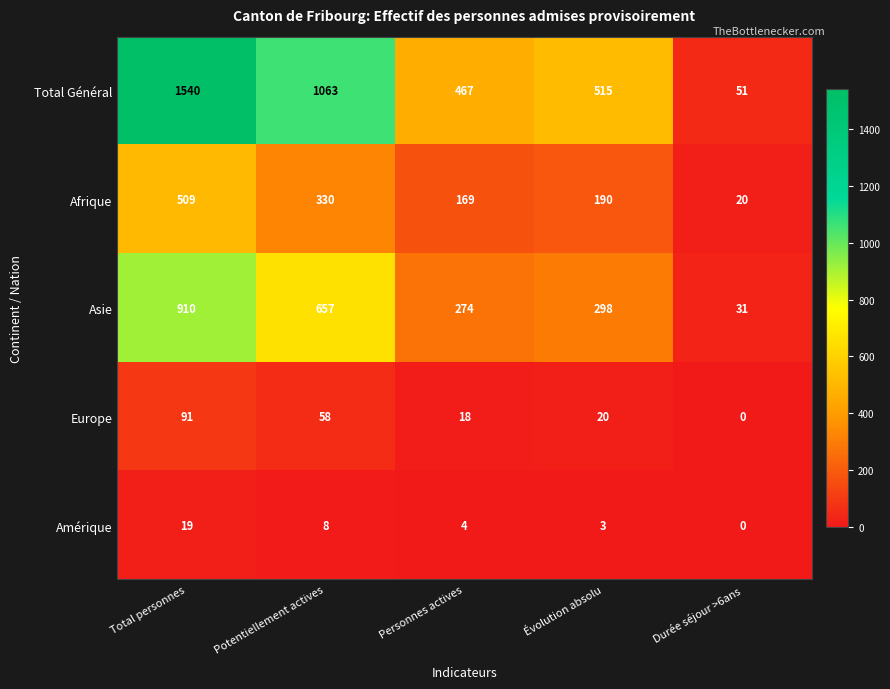

What is the total value across all series at Durée séjour >6ans?

102